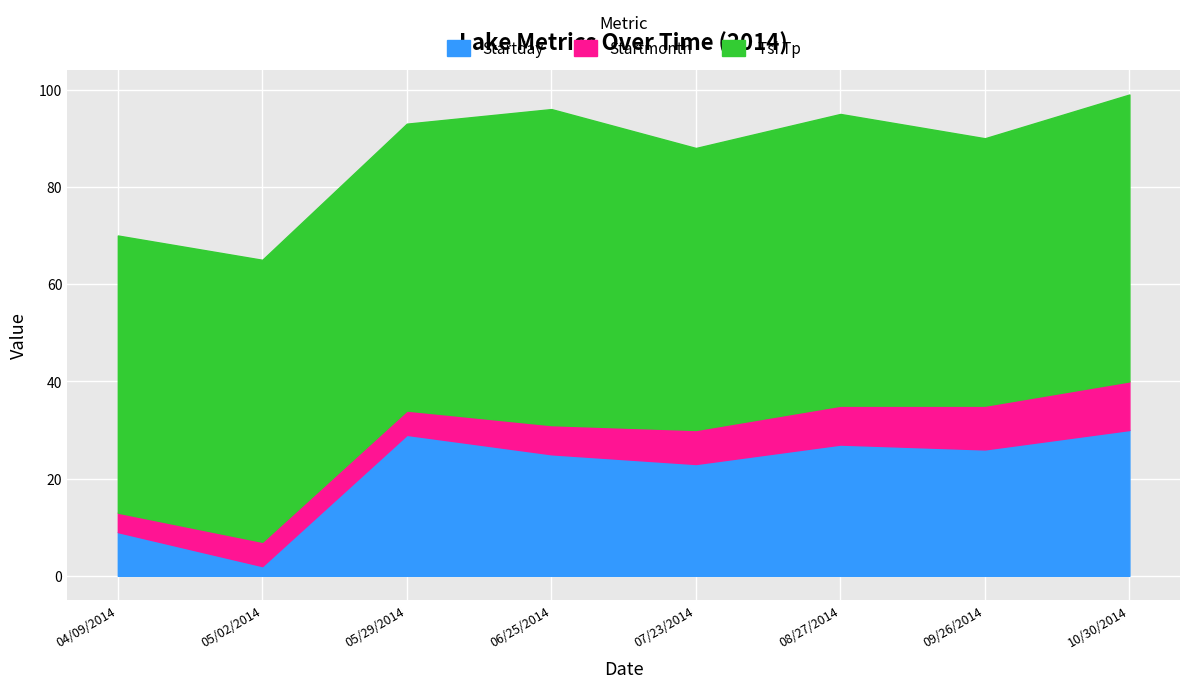

What is the difference between the highest and lowest values at 08/27/2014?

52